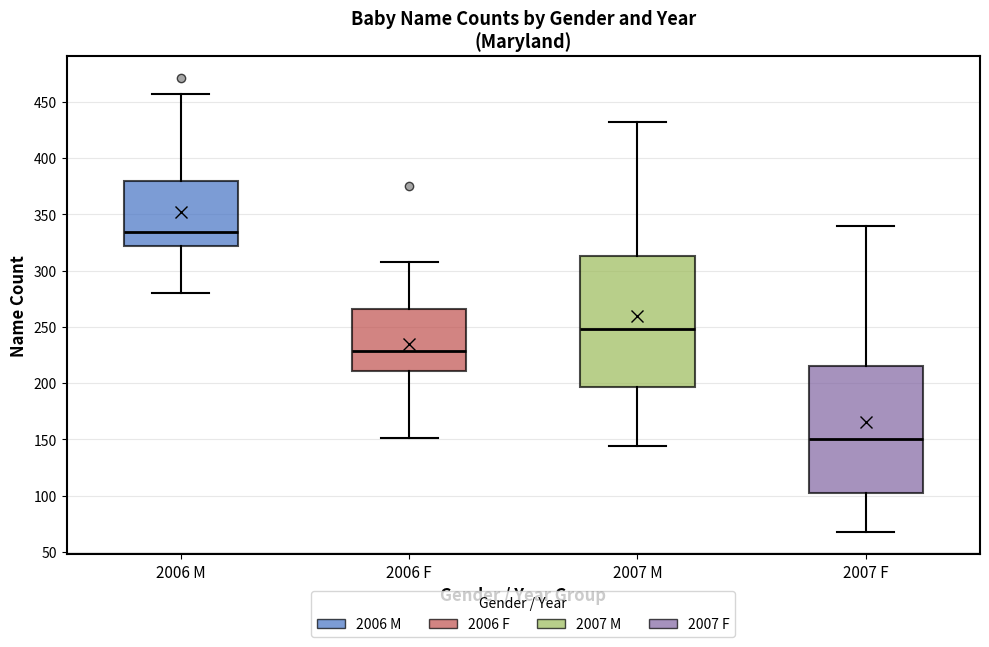

Which box's median line is the highest?

2006 M